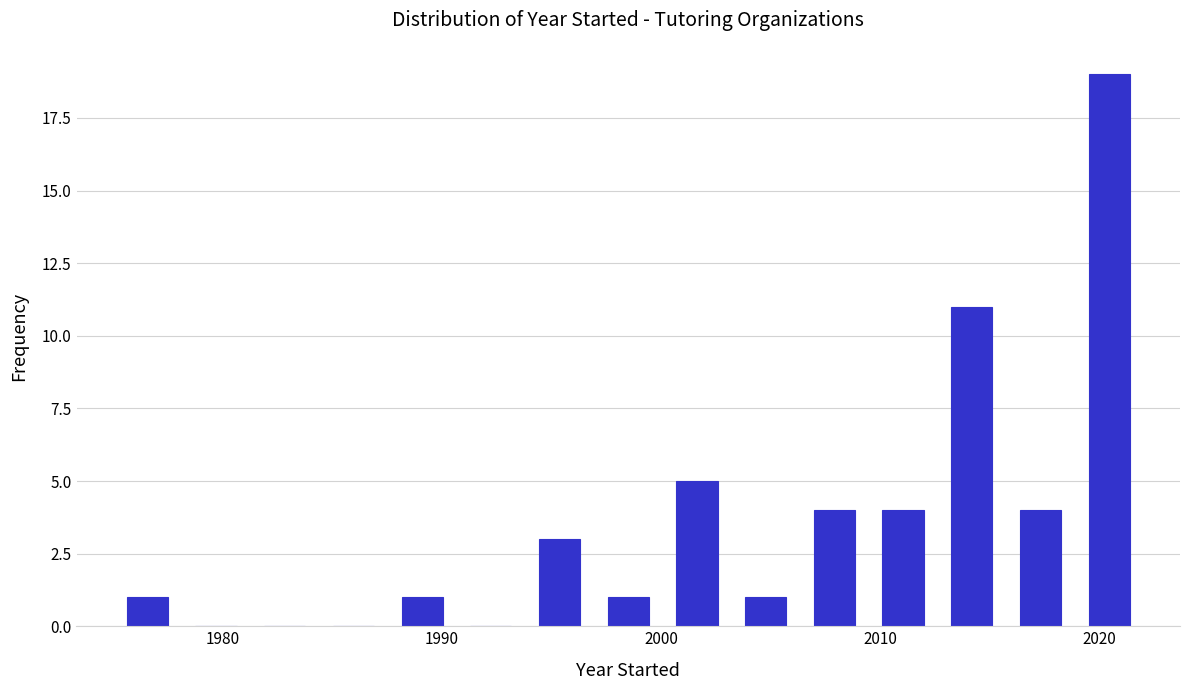

Around what value on the x-axis is the tallest bar? Give the approximate position of its centre, as read against the axis.

2020